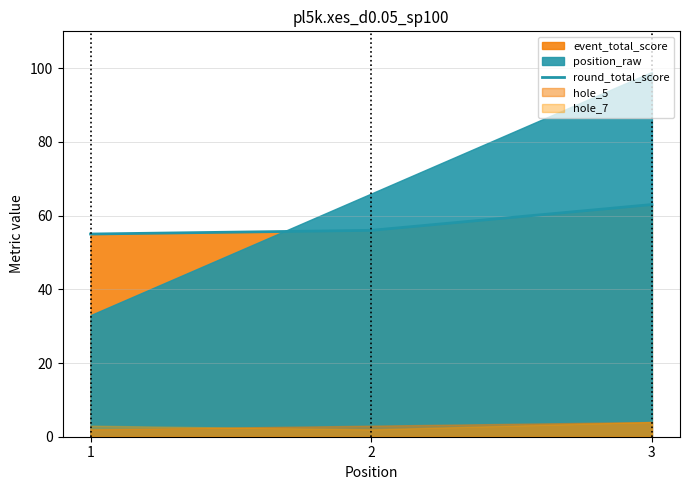

What is the difference between the values at 3 and 2?

7